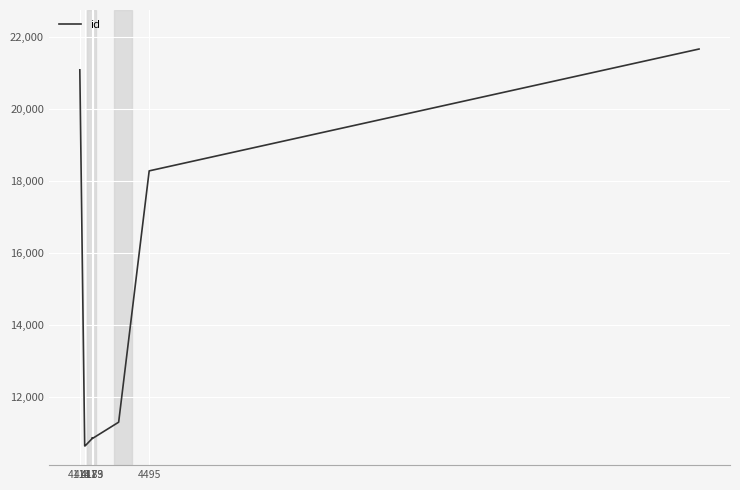

At which category does the data reach its first local peak?

4179